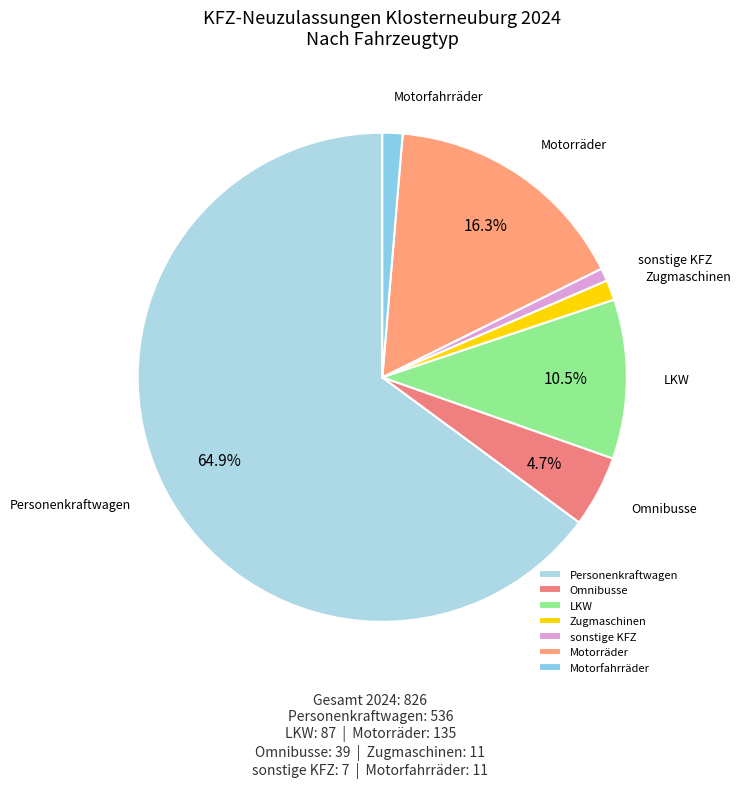

To the nearest percent, what is the combined percentage of sonstige KFZ and LKW?

11%